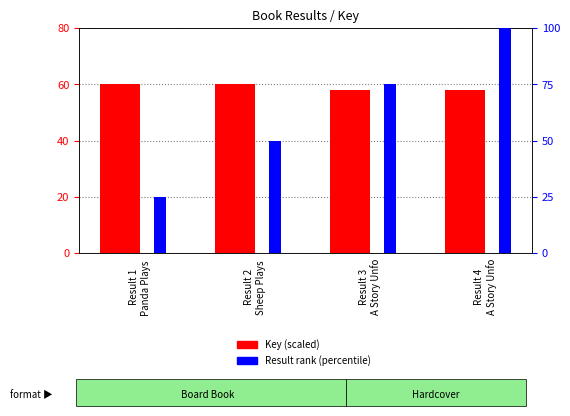

Which series changed the most between Result 1
Panda Plays  and Result 3
A Story Unfo?

Result rank